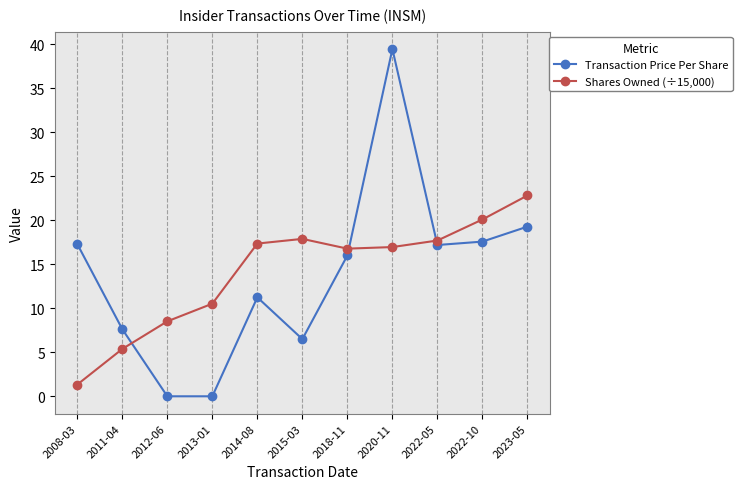

Is it true that Shares Owned (÷15,000) equals 22.8 at 2023-05?

True